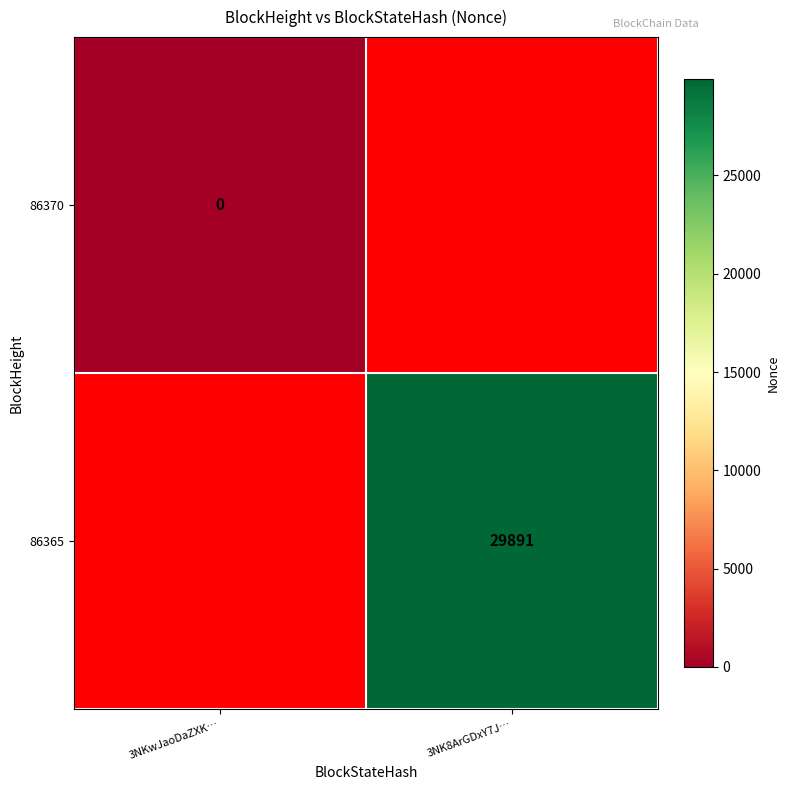

Count the number of data series in this chart.

2